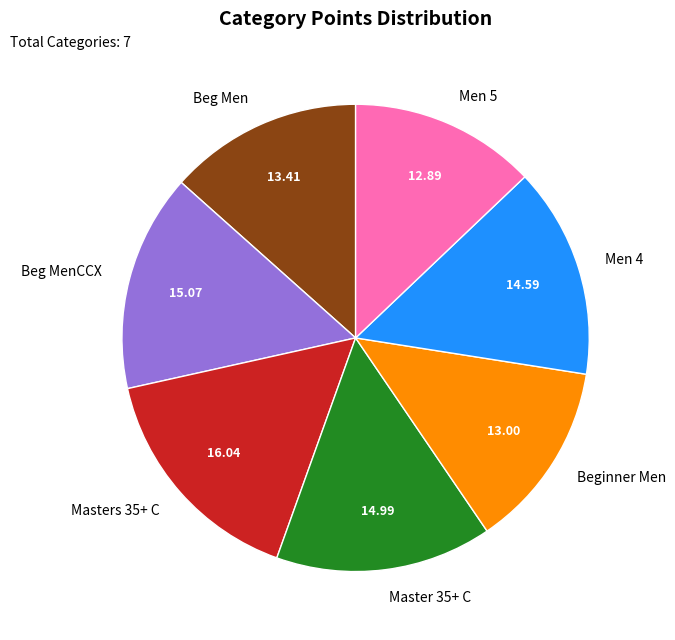

Is it true that Men 4 is 15% of the pie?

True